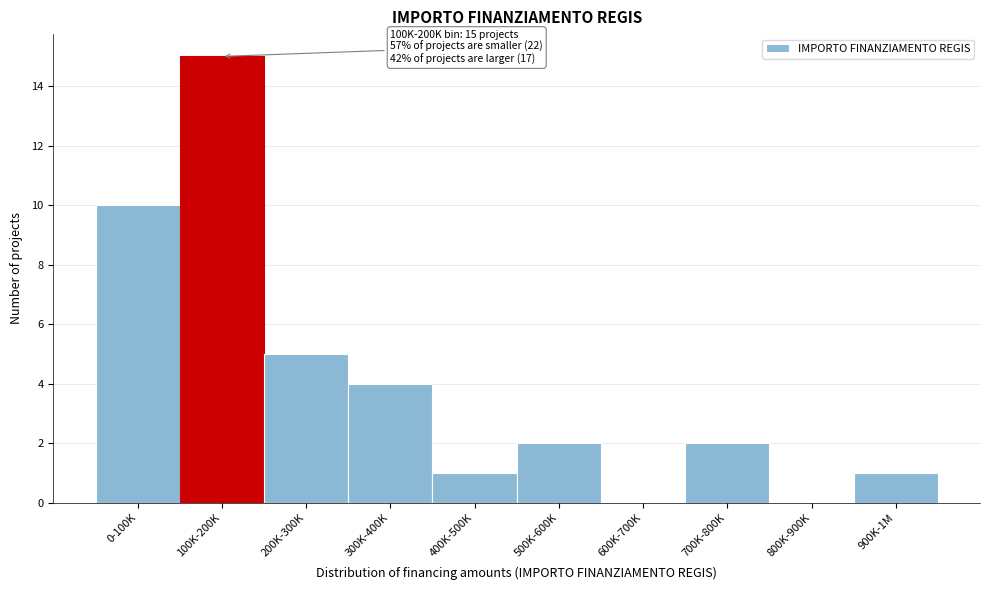

Reading left to right, transcribe all the data shown in this chart.

0-100K=10	100K-200K=15	200K-300K=5	300K-400K=4	400K-500K=1	500K-600K=2	600K-700K=0	700K-800K=2	800K-900K=0	900K-1M=1